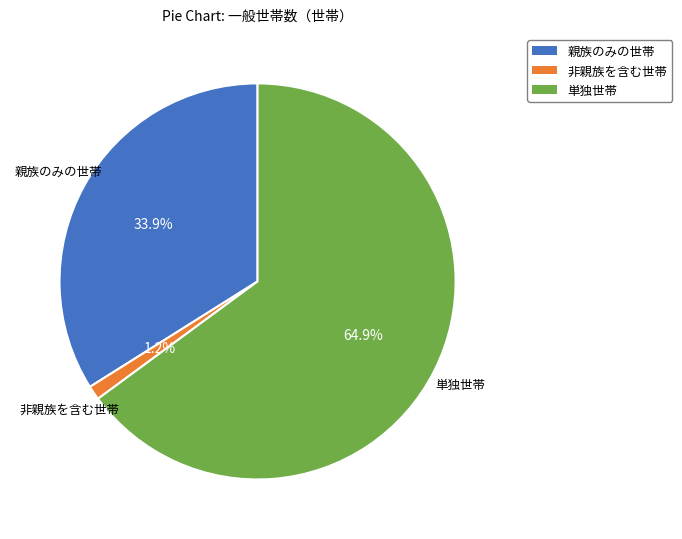

Is there a majority slice in this chart?

Yes